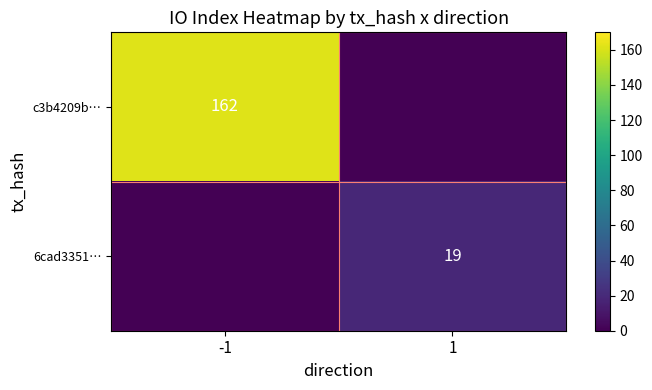

True or false: c3b4209b… has a value of 162 at -1.

True